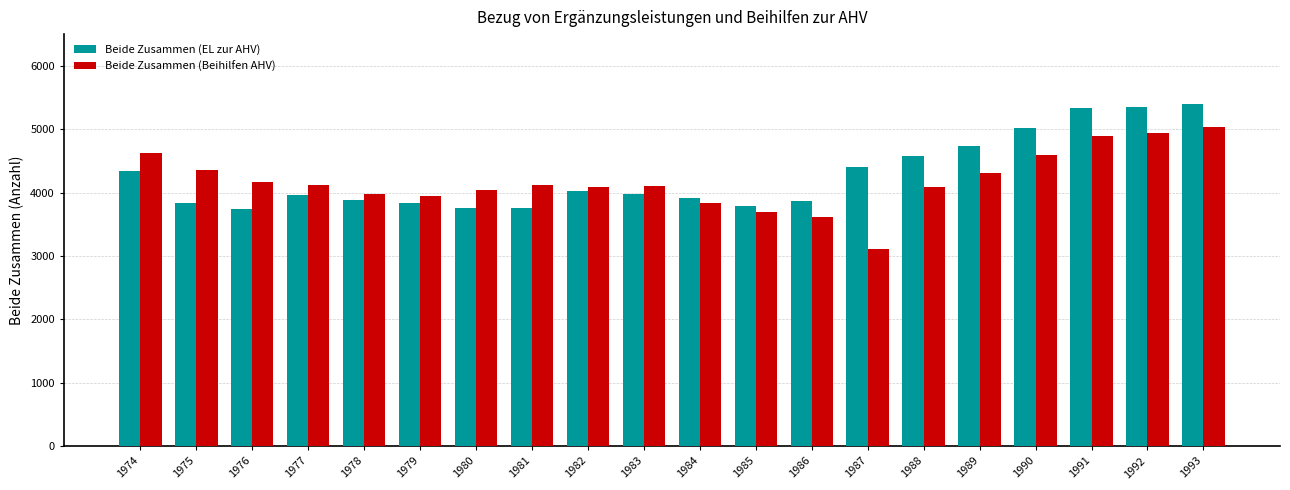

Is it true that Beide Zusammen (EL zur AHV) equals 5357 at 1992?

True